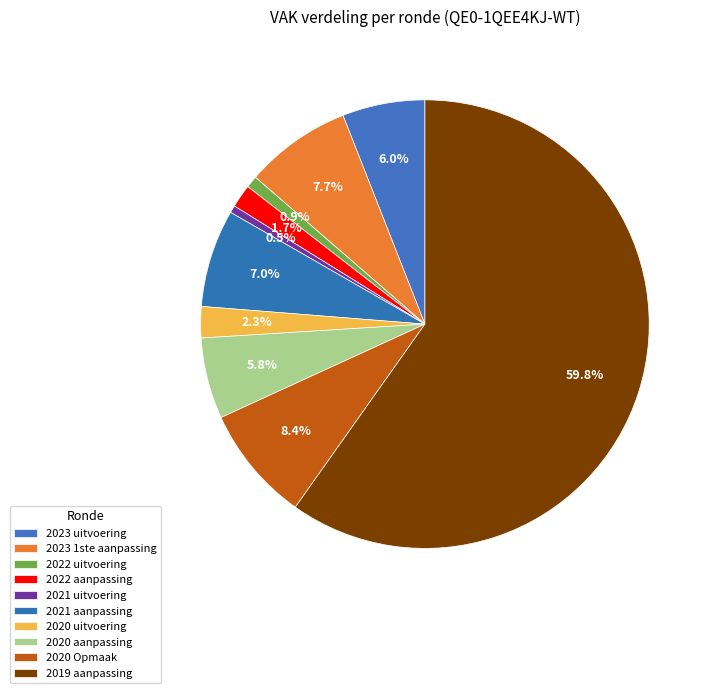

How many segments does this pie chart have?

10